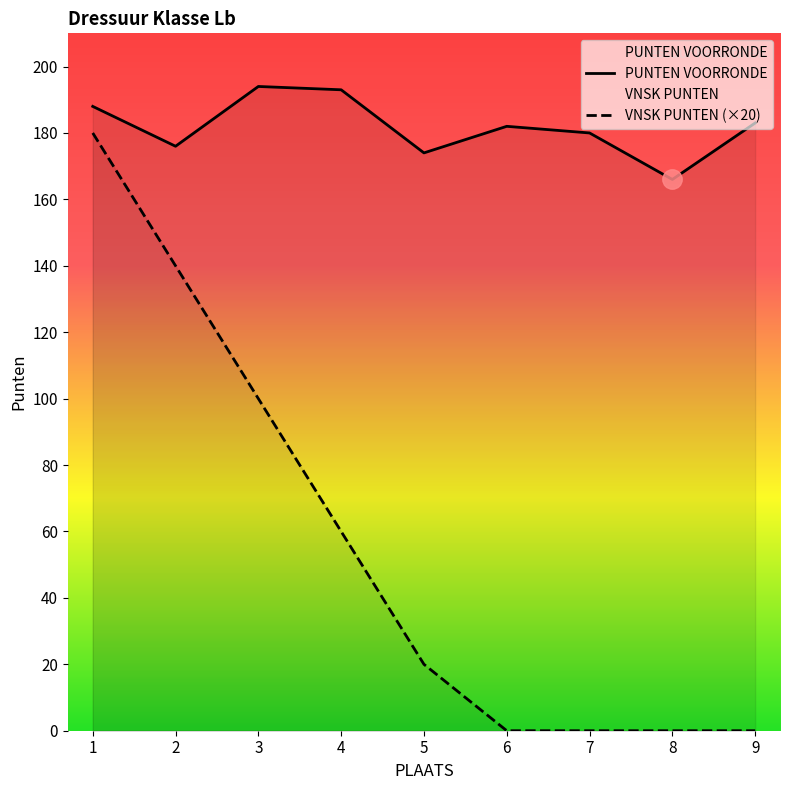

True or false: PUNTEN VOORRONDE and VNSK PUNTEN (×20) cross at least once.

False